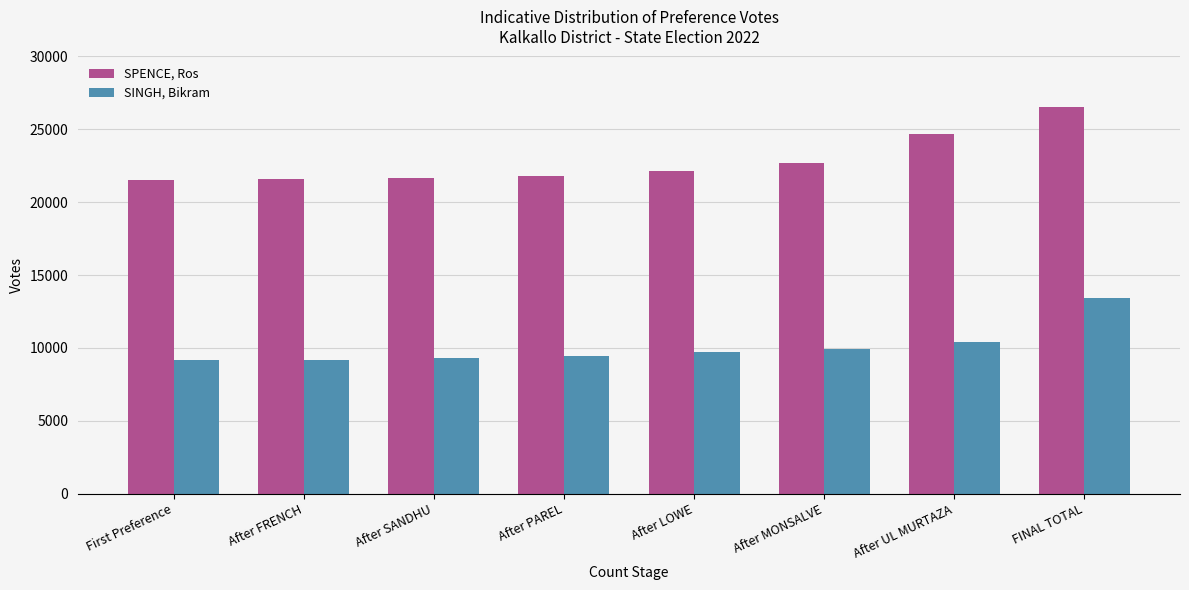

What is the greatest value displayed?

26561